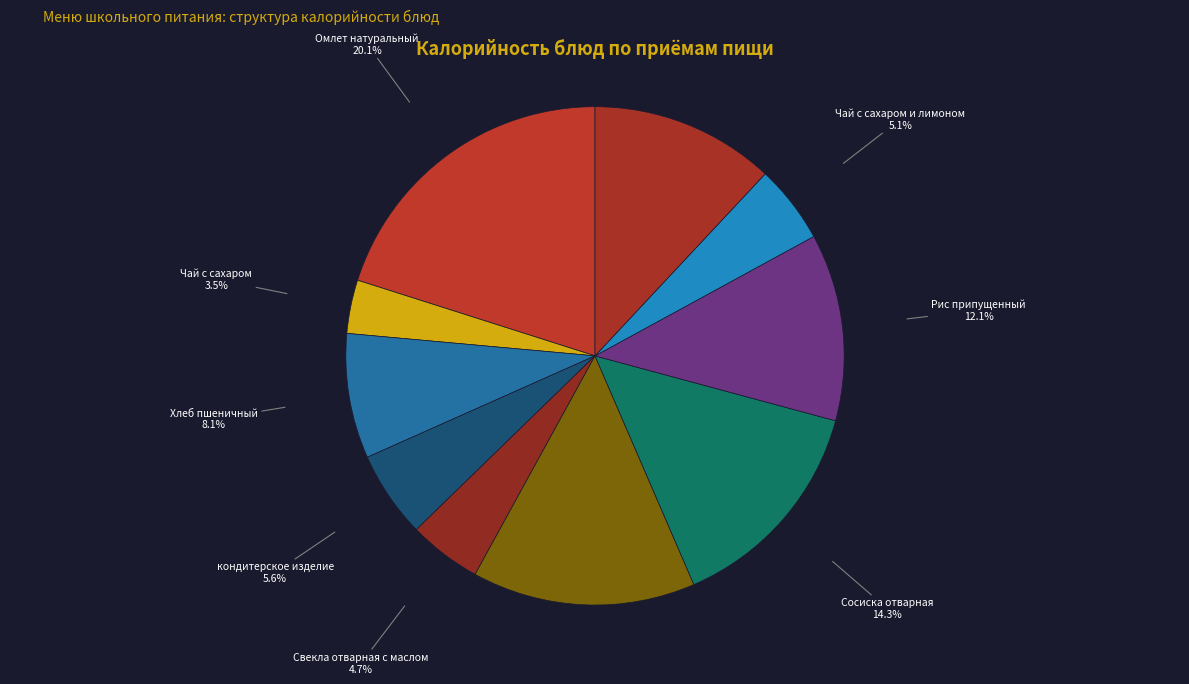

Is it true that Чай с сахаром и лимоном is 13% of the pie?

False